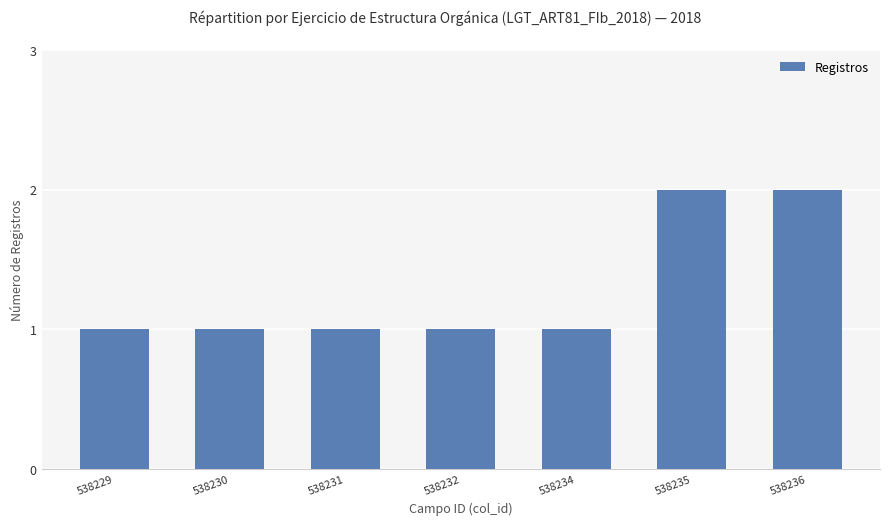

What is the difference between the maximum and minimum values?

1